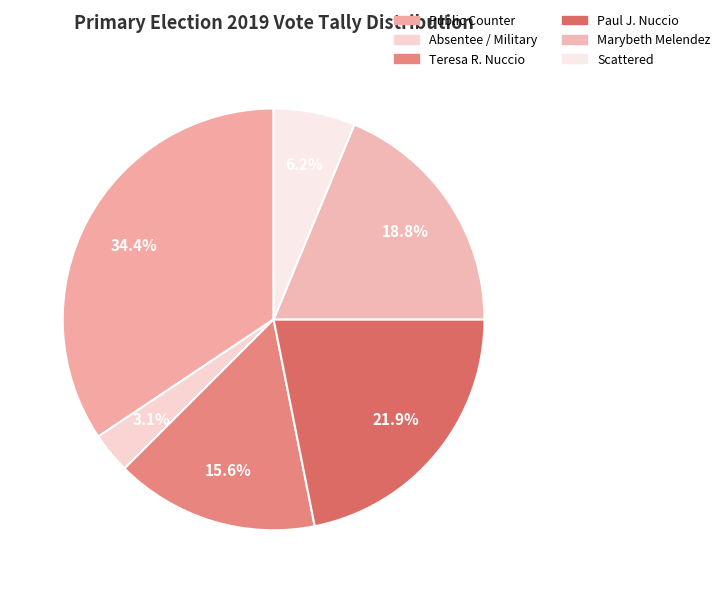

How many segments does this pie chart have?

6